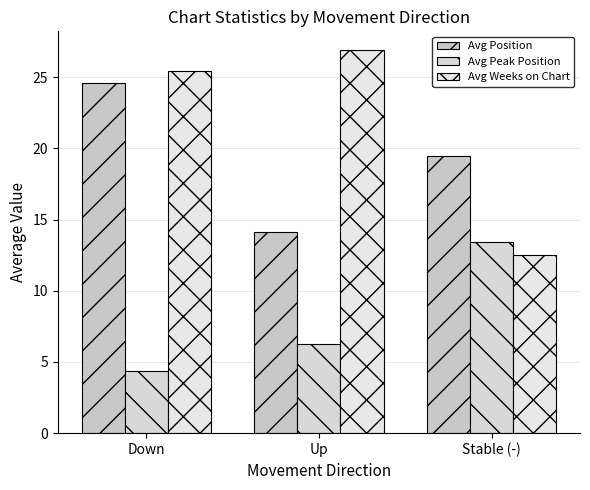

How many groups of bars are there?

3